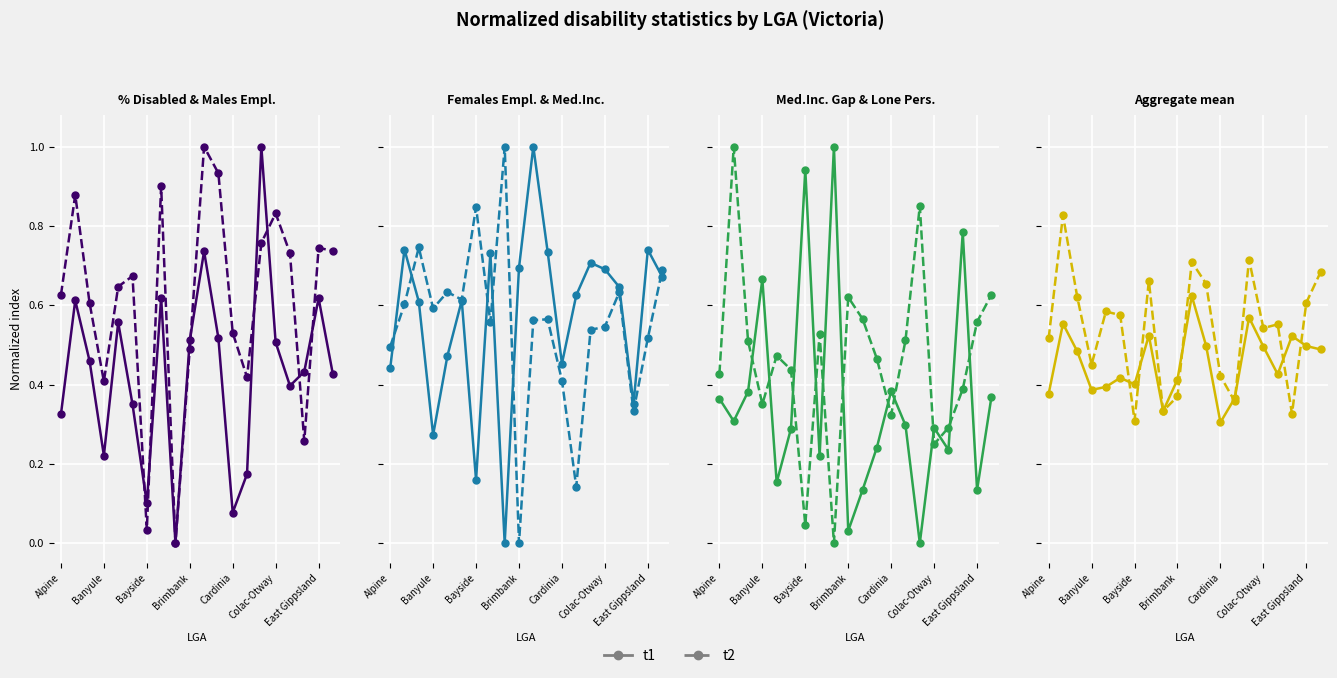

Which series changed the most between Brimbank and East Gippsland?

t2